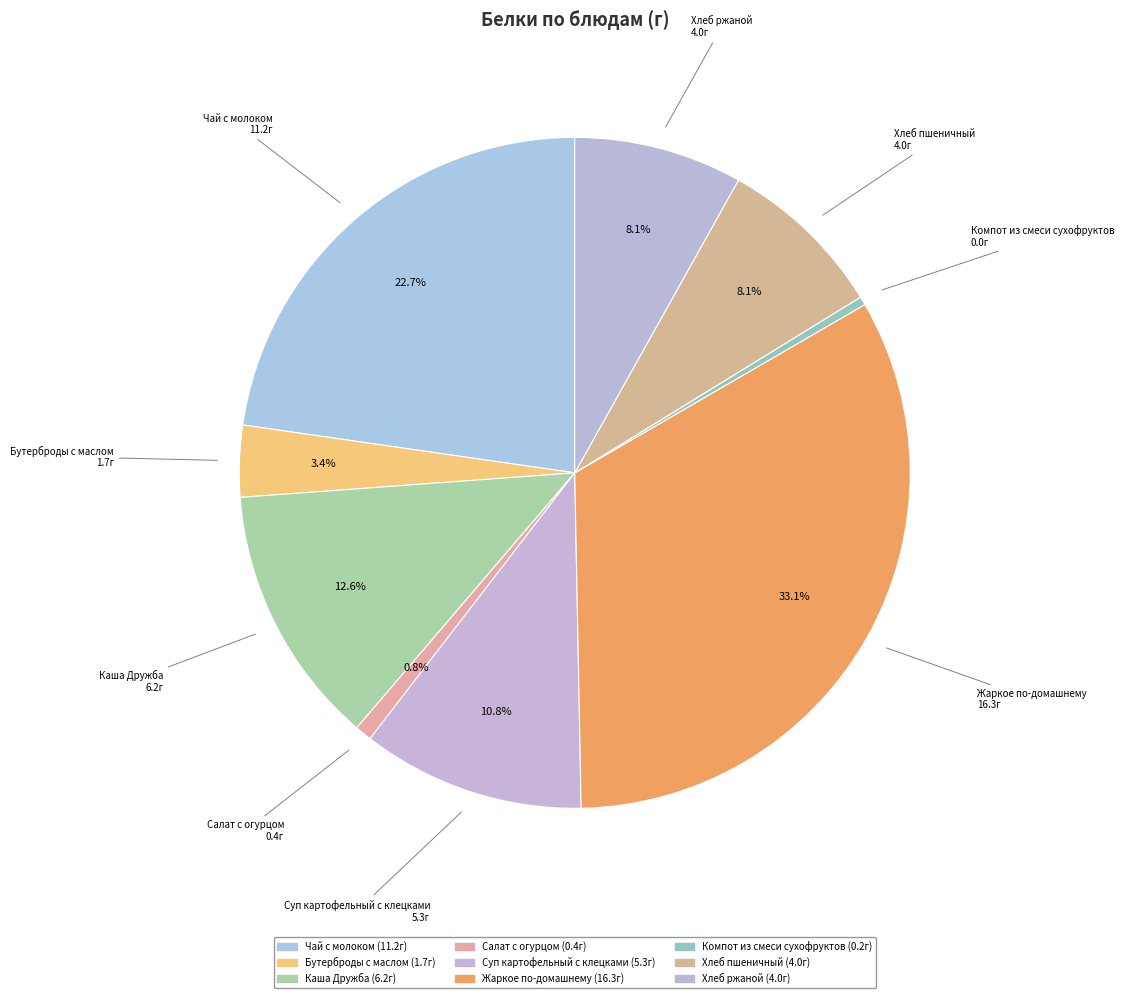

To the nearest percent, what is the difference between the largest and smallest slice percentages?

33%